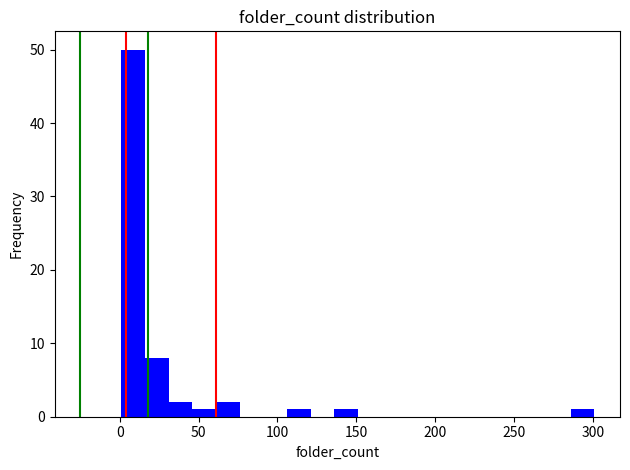

Around what value on the x-axis is the tallest bar? Give the approximate position of its centre, as read against the axis.

10